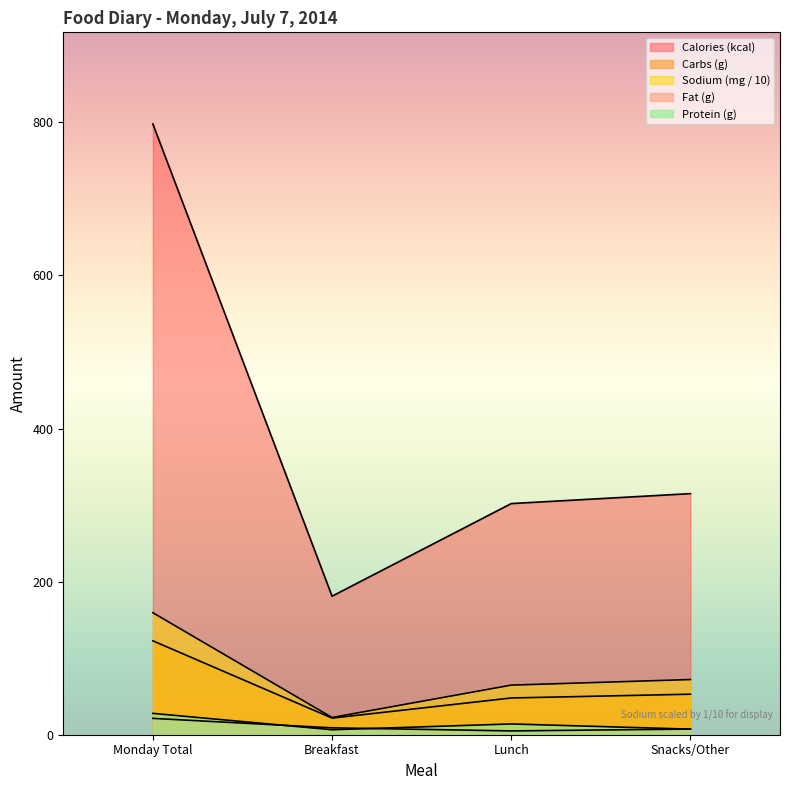

At which category is the sum across all series the highest?

Monday Total